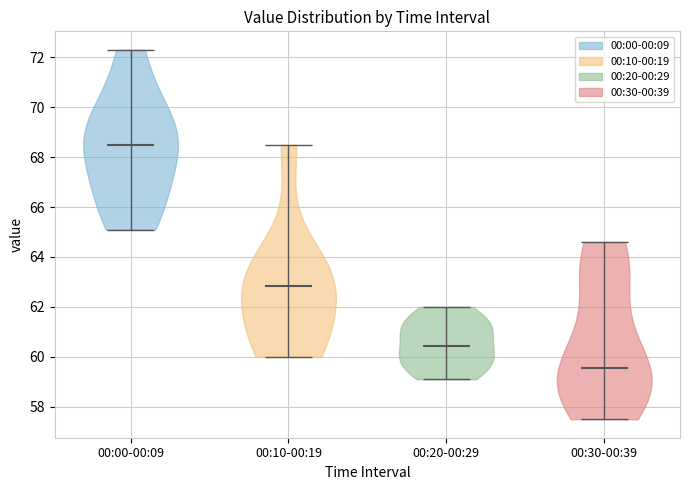

Where does the median line of the violin for 00:30-00:39 sit on the y-axis? The values are not printed on the chart, so give them approximately, as read against the axis.

59.6